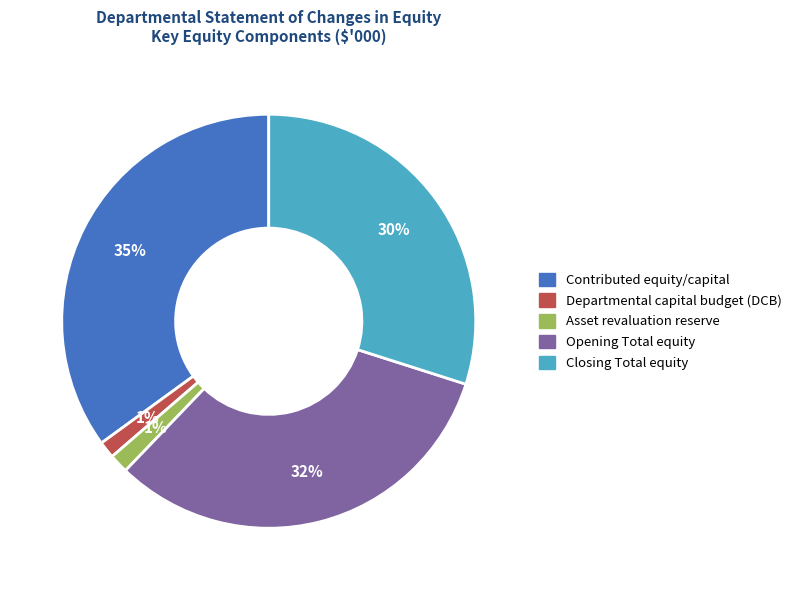

What is the largest slice in the pie chart?

Contributed equity/capital